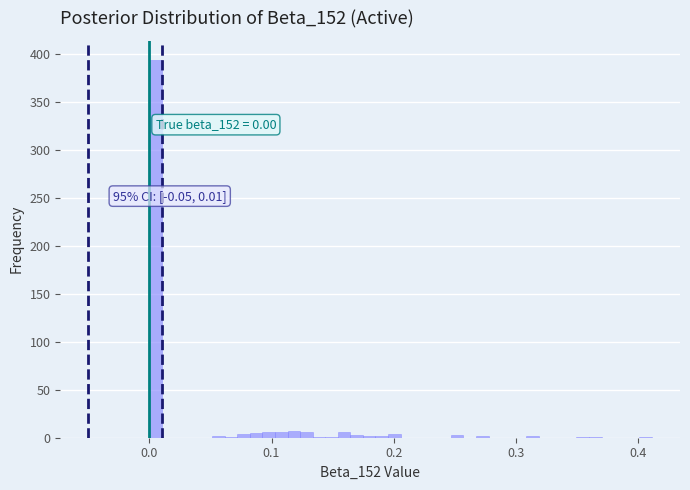

Around what value on the x-axis is the tallest bar? Give the approximate position of its centre, as read against the axis.

0.01